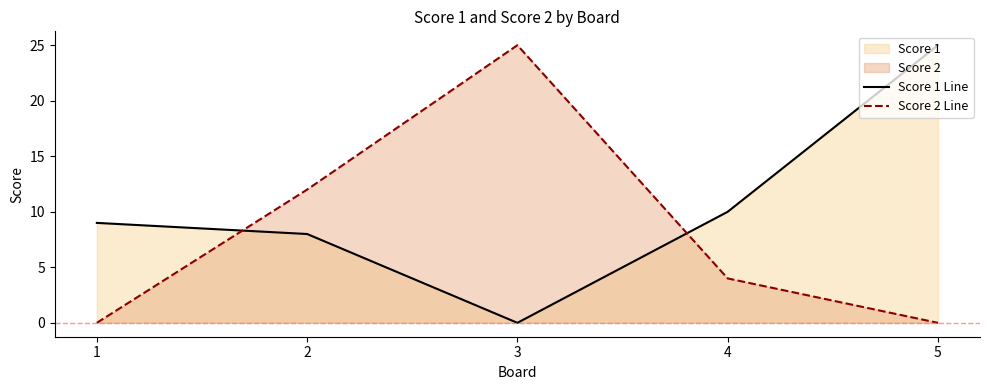

Is the value of Score 1 Line at 5 greater than the value of Score 2 Line at 2?

Yes